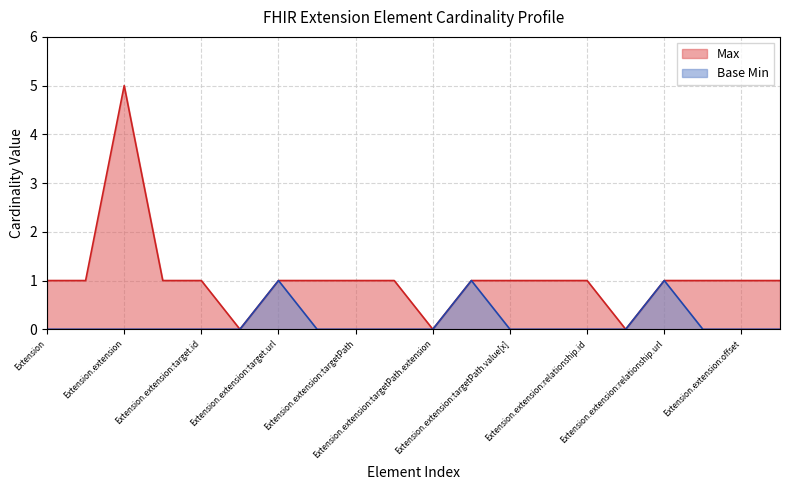

Rank the series by their maximum value, from highest to lowest.

Max, Base Min